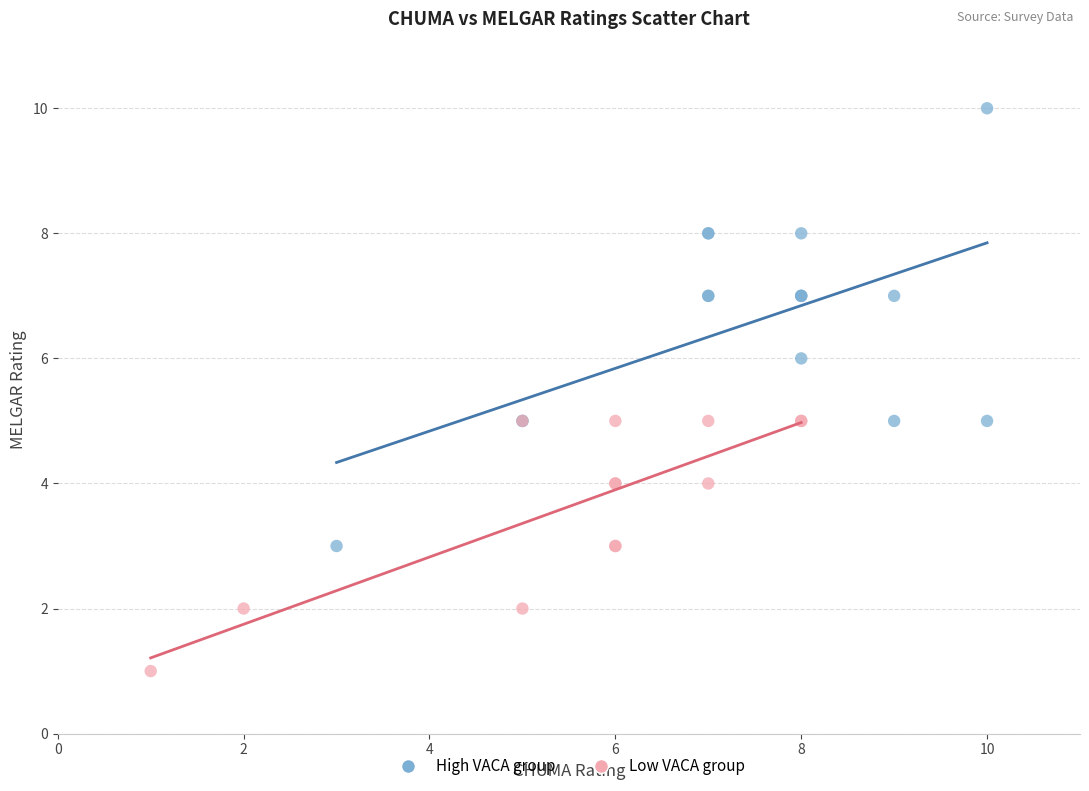

Which series reaches the minimum Y coordinate?

Low VACA group